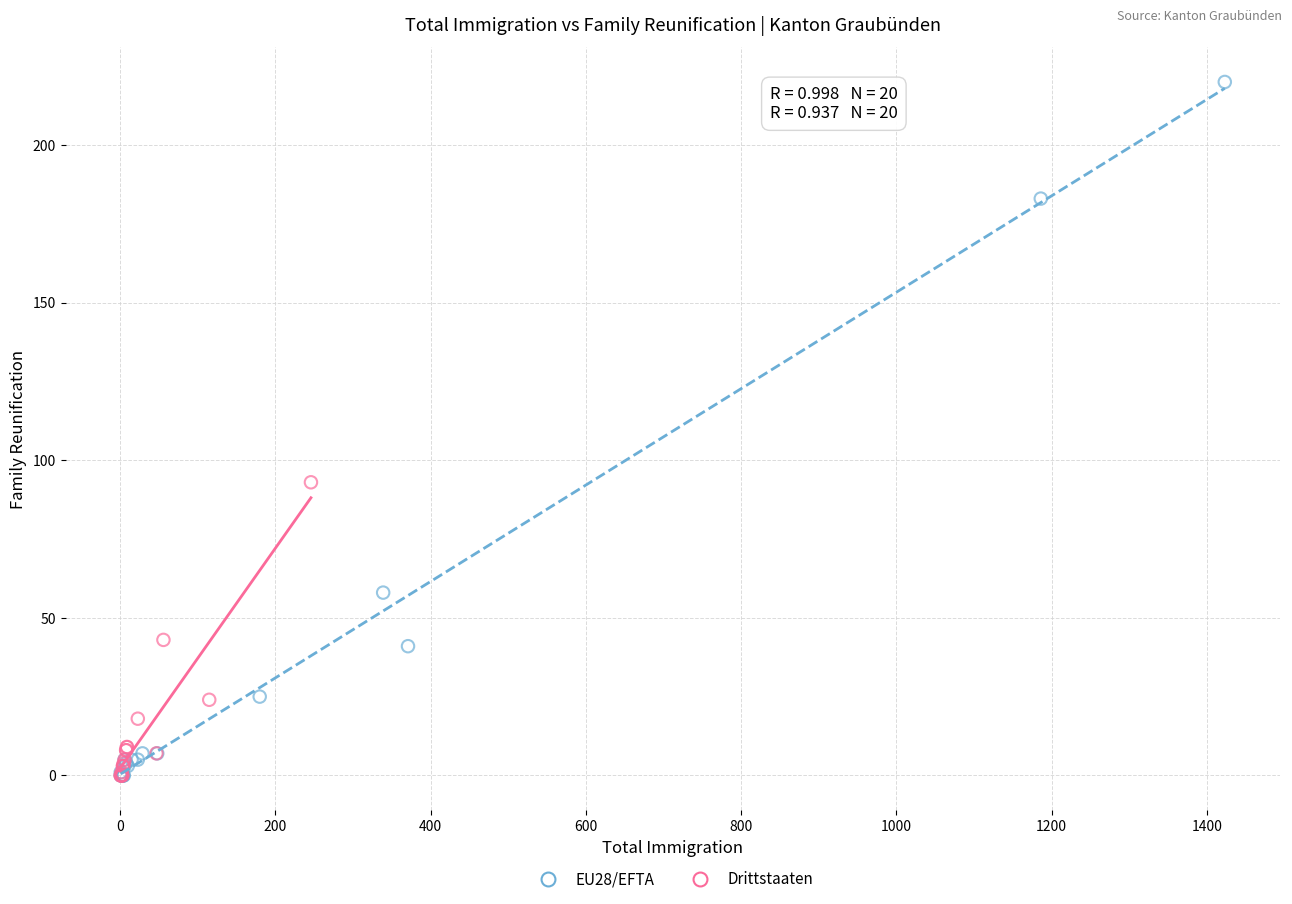

Which series has the widest spread of Y values?

EU28/EFTA